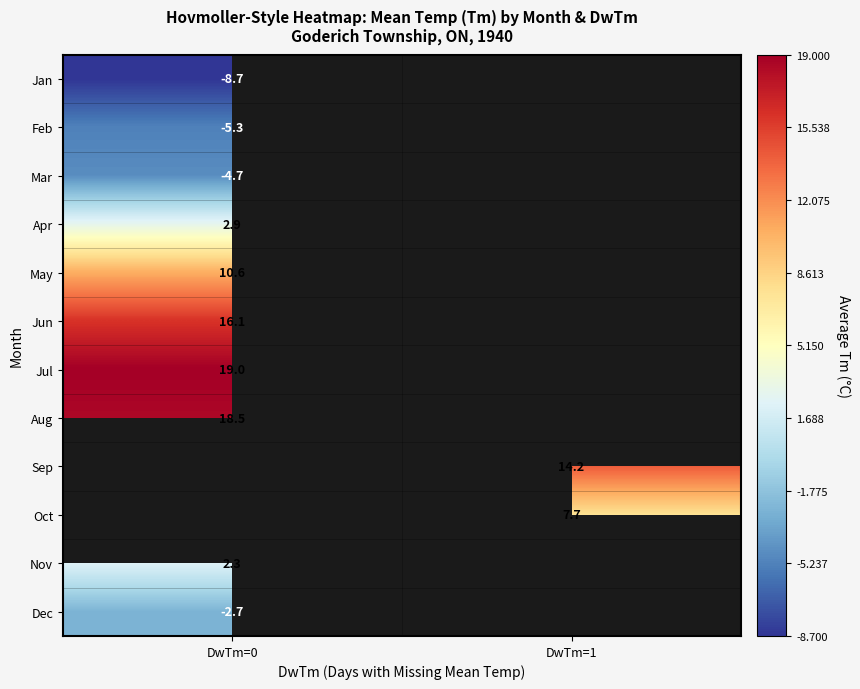

Is it true that Jan equals -5.5 at DwTm=0?

False